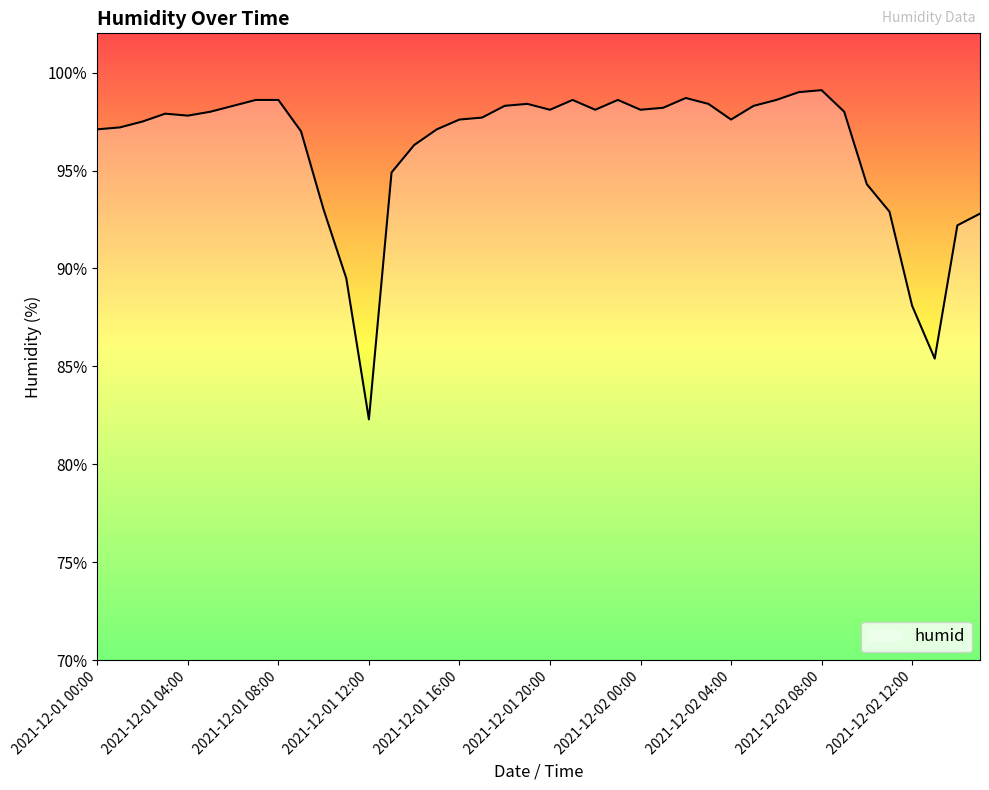

What is the smallest value displayed?

82.3